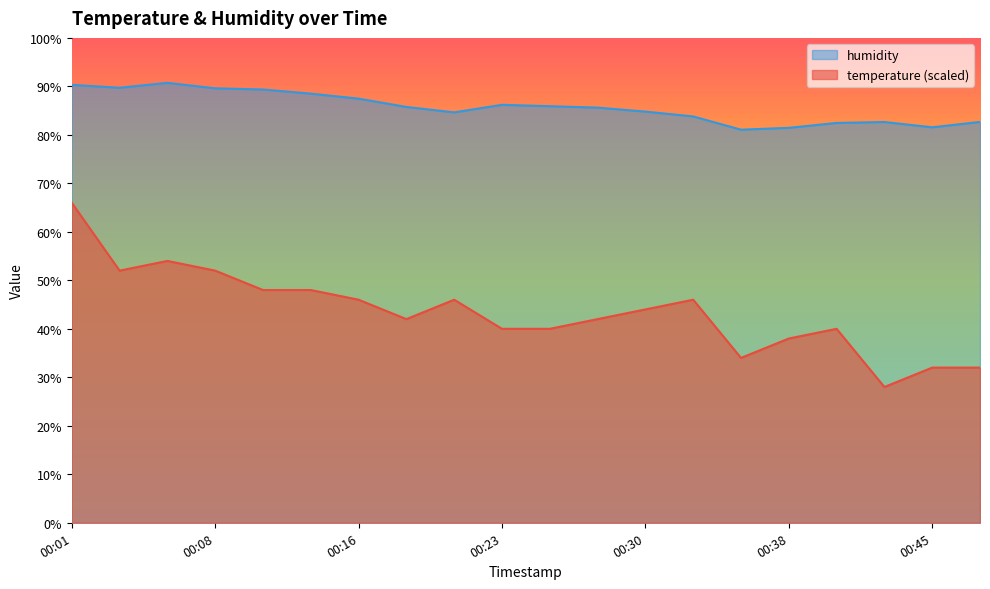

Between 00:08 and 00:35, which series saw the biggest shift?

temperature